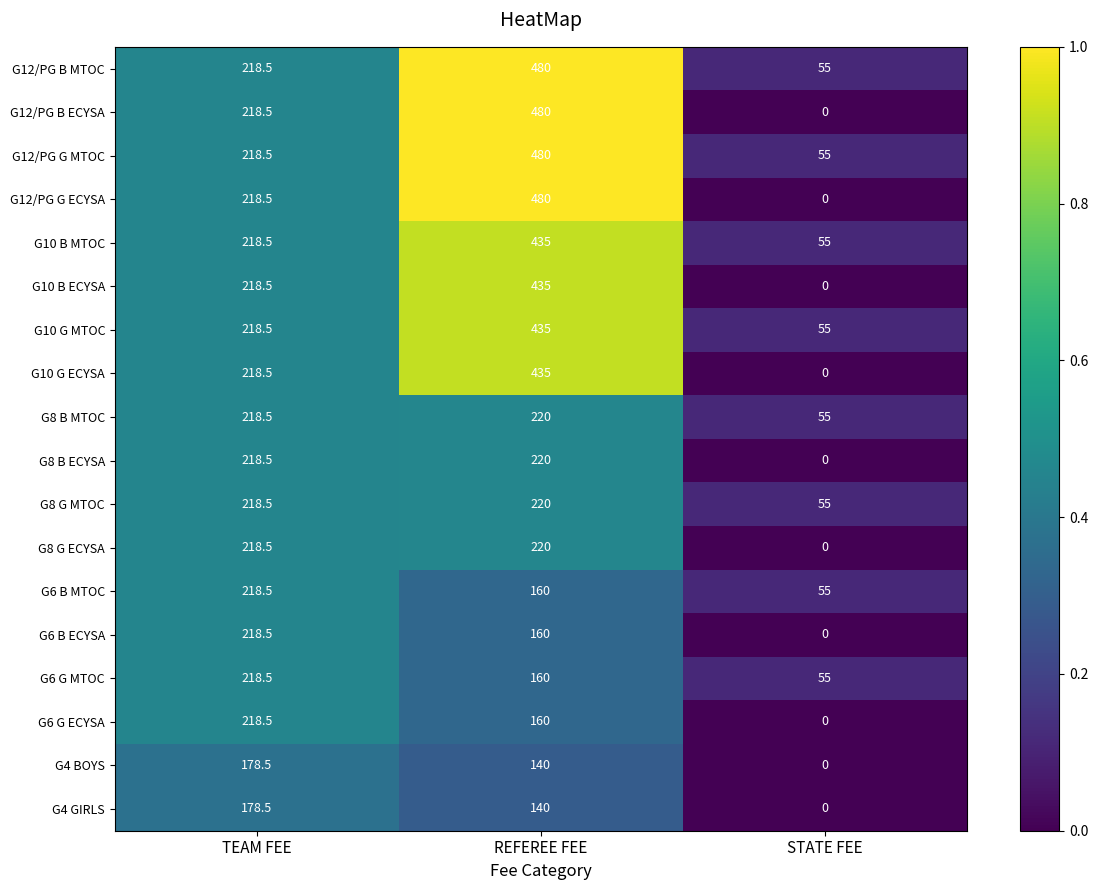

Is it true that G12/PG G ECYSA equals 252.0 at REFEREE FEE?

False